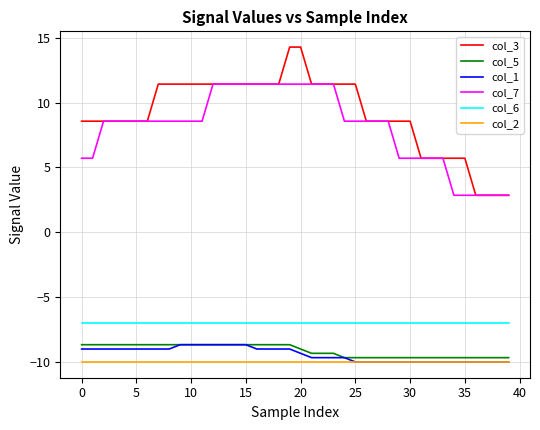

What are all the series names shown in the legend?

col_3, col_5, col_1, col_7, col_6, col_2